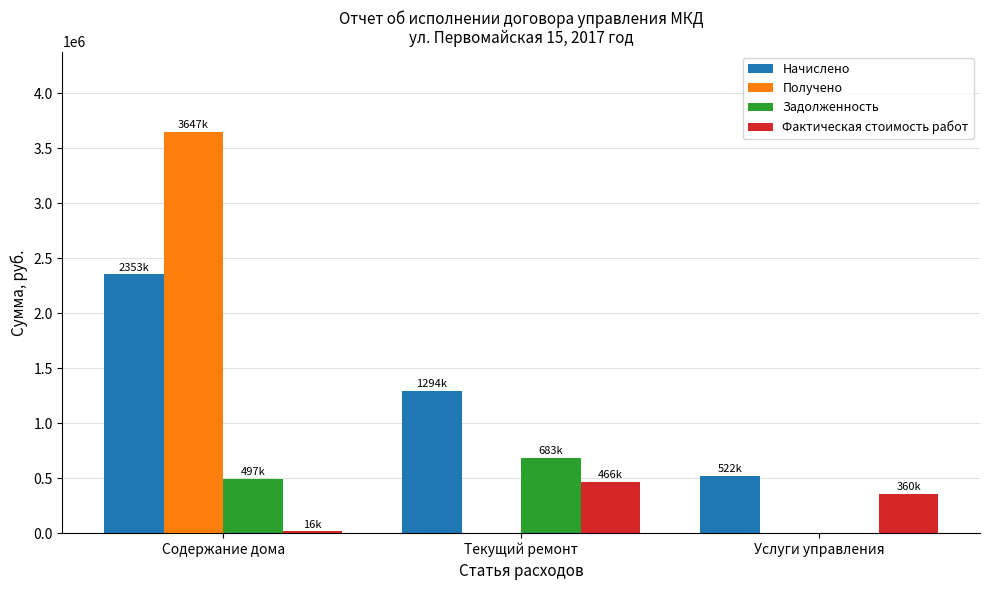

What is the sum of all Задолженность values?

1179663.2